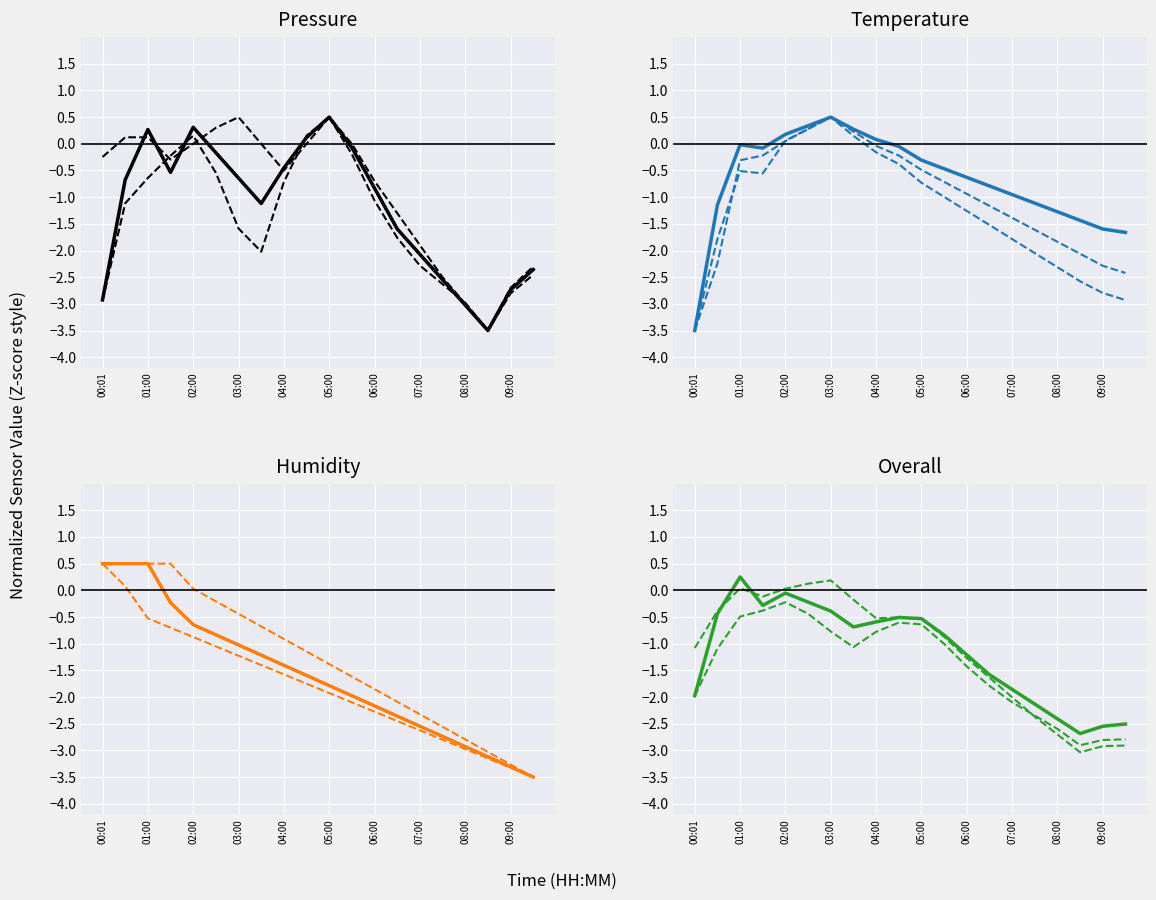

At which category is the sum across all series the highest?

01:00